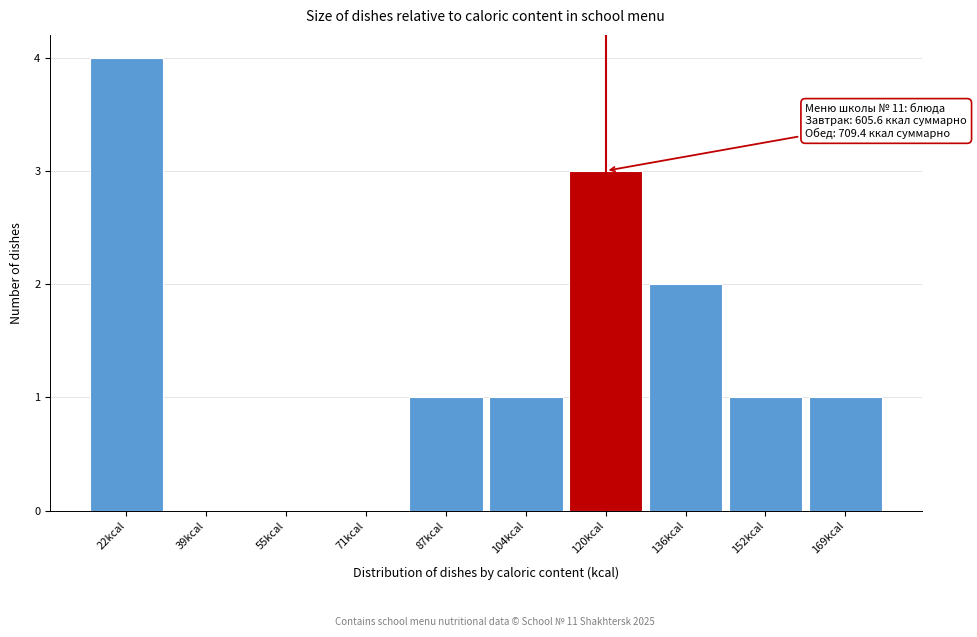

Reading left to right, list all the values displayed in this chart.

22kcal=4	39kcal=0	55kcal=0	71kcal=0	87kcal=1	104kcal=1	120kcal=3	136kcal=2	152kcal=1	169kcal=1